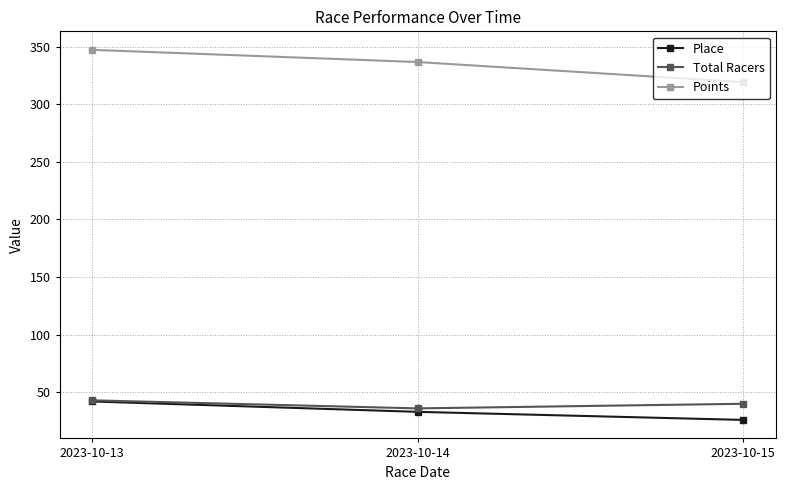

At which category is the sum across all series the highest?

2023-10-13